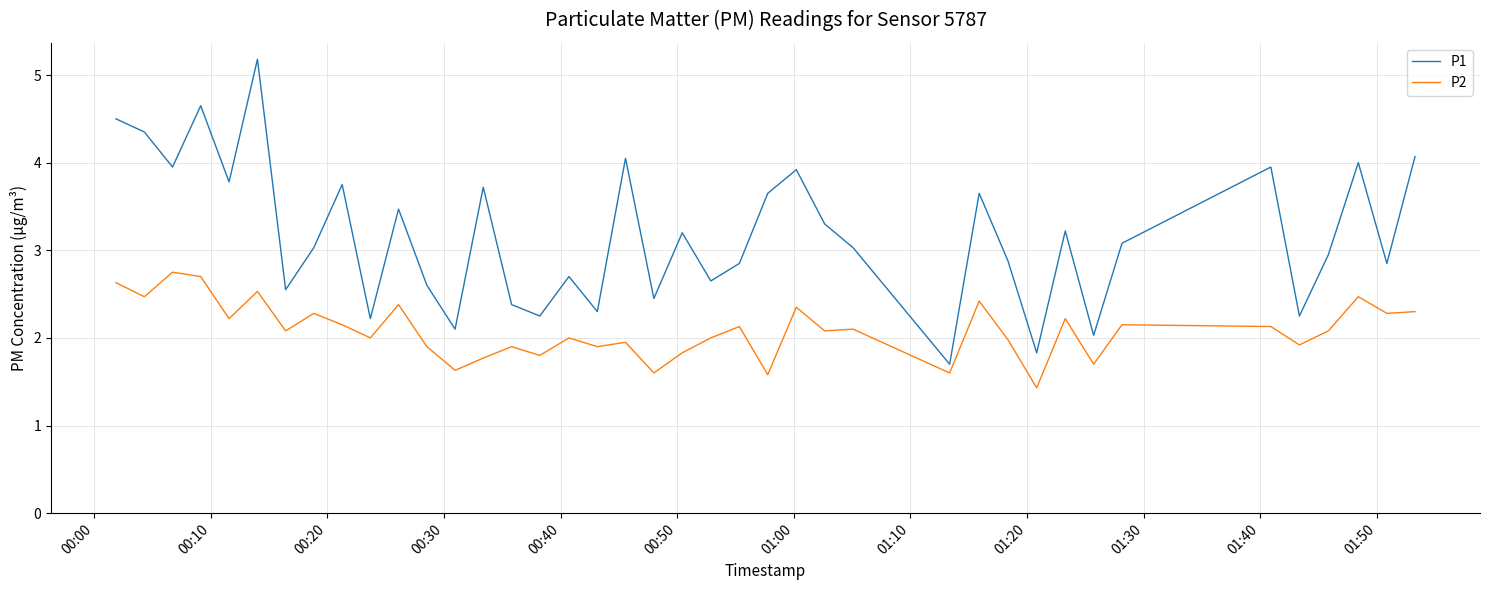

Which series has the largest total across all categories?

P1